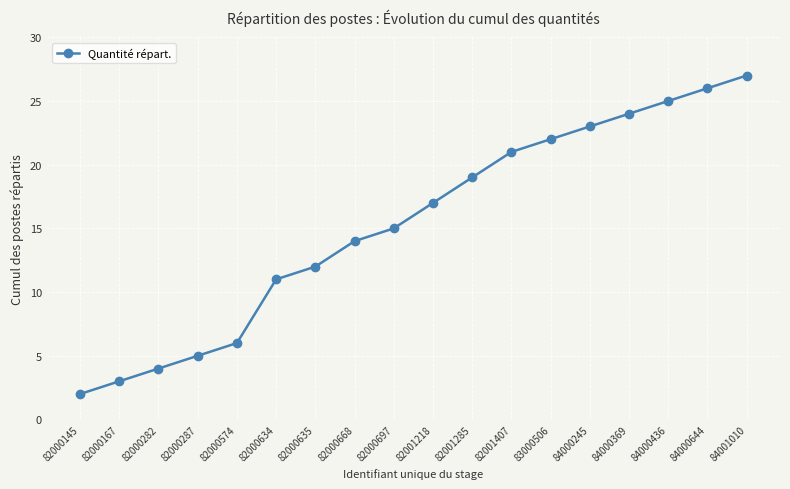

Where is the data nearest to the value 14?

82000668